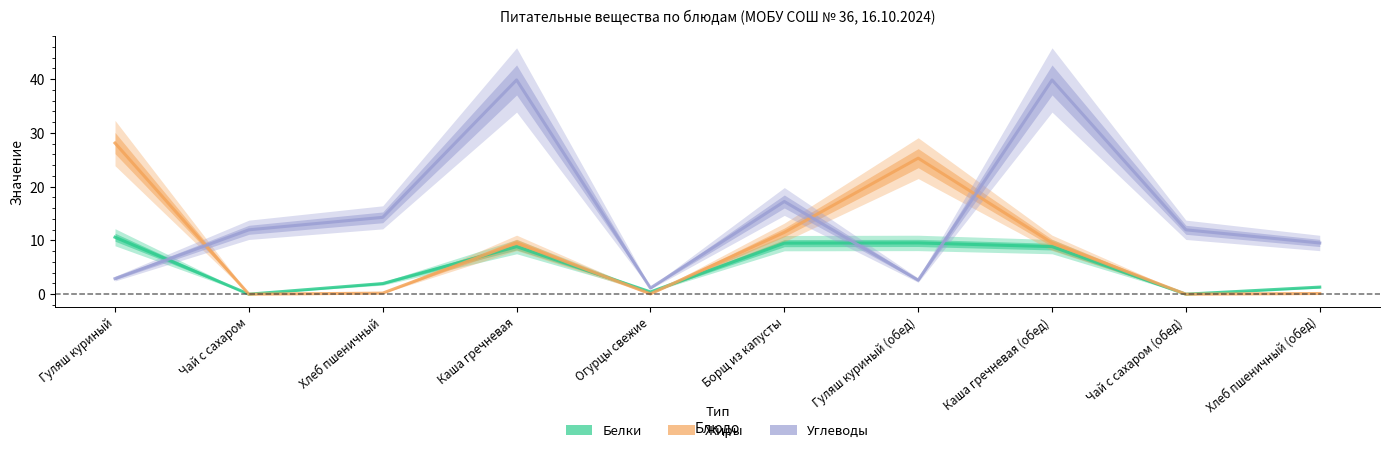

Reading right to left, transcribe all the data shown in this chart.

Белки: 1.3	0.0	8.8	9.5	9.5	0.4	8.8	2.0	0.0	10.6
Жиры: 0.1	0.0	9.6	25.3	11.5	0.1	9.6	0.2	0.0	28.1
Углеводы: 9.5	12.0	39.9	2.6	17.2	1.1	39.9	14.3	12.0	2.9